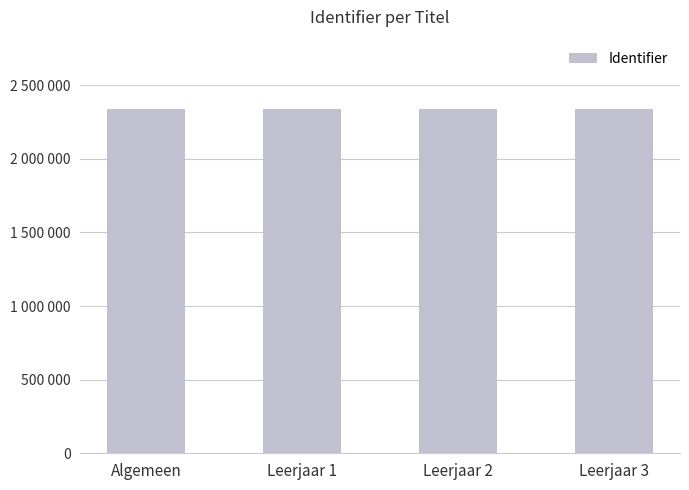

What position from the left is Leerjaar 1?

2